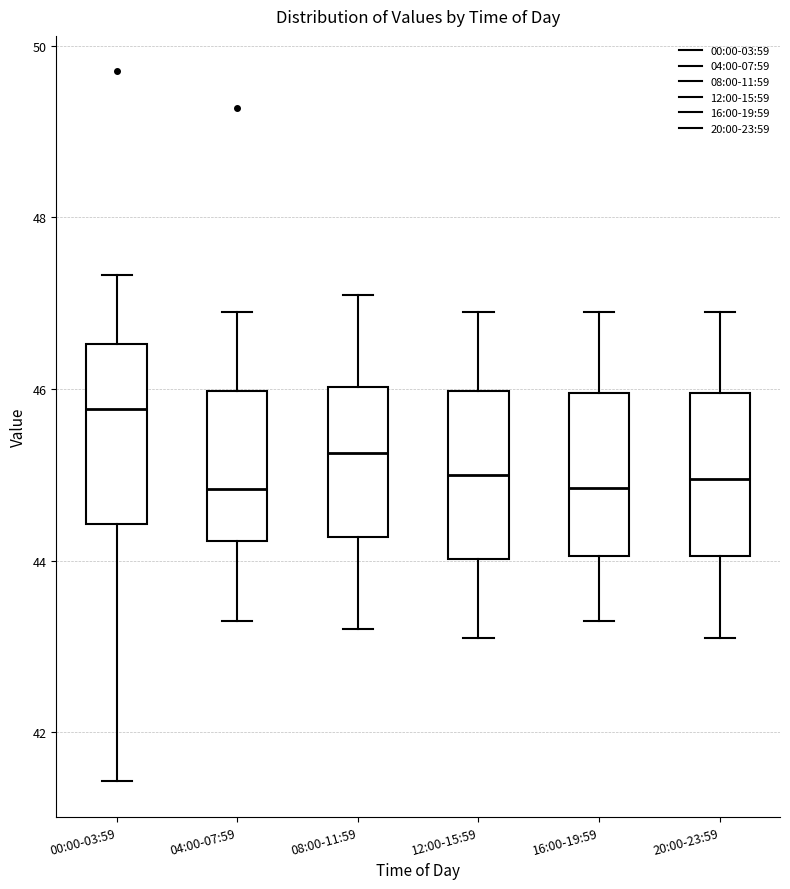

Reading left to right, transcribe this box plot: for each box, give where its median line is, the range the box spans, and where its two whiskers end, as read against the y-axis. The values are not printed on the chart, so give them approximately, as read against the axis.

00:00-03:59: median 45.8, box 44.4 to 46.6, whiskers 41.4 to 47.4
04:00-07:59: median 44.8, box 44.2 to 46.0, whiskers 43.4 to 47.0
08:00-11:59: median 45.2, box 44.2 to 46.0, whiskers 43.2 to 47.2
12:00-15:59: median 45.0, box 44.0 to 46.0, whiskers 43.2 to 47.0
16:00-19:59: median 44.8, box 44.0 to 46.0, whiskers 43.4 to 47.0
20:00-23:59: median 45.0, box 44.0 to 46.0, whiskers 43.2 to 47.0